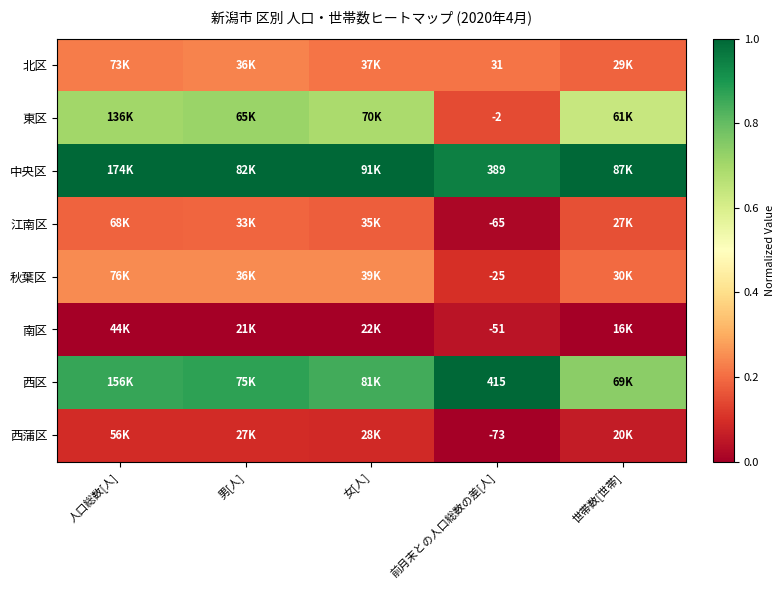

At 前月末との人口総数の差[人], list the series in order from smallest to largest.

西蒲区, 江南区, 南区, 秋葉区, 東区, 北区, 中央区, 西区